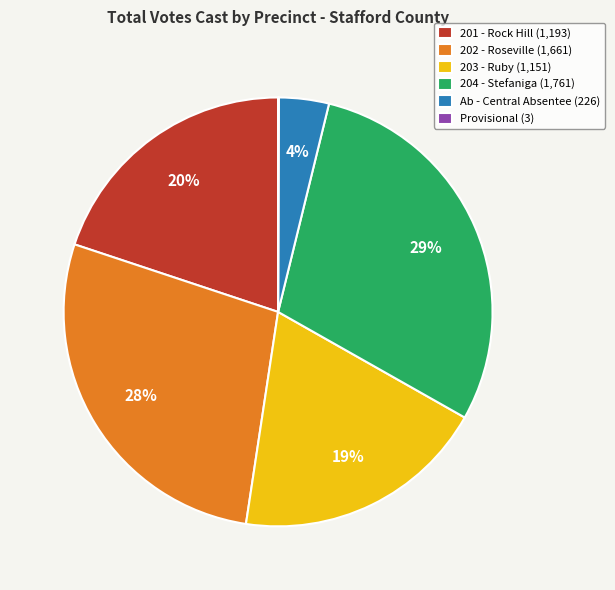

Which has a higher value, 204 - Stefaniga (1,761) or 201 - Rock Hill (1,193)?

204 - Stefaniga (1,761)